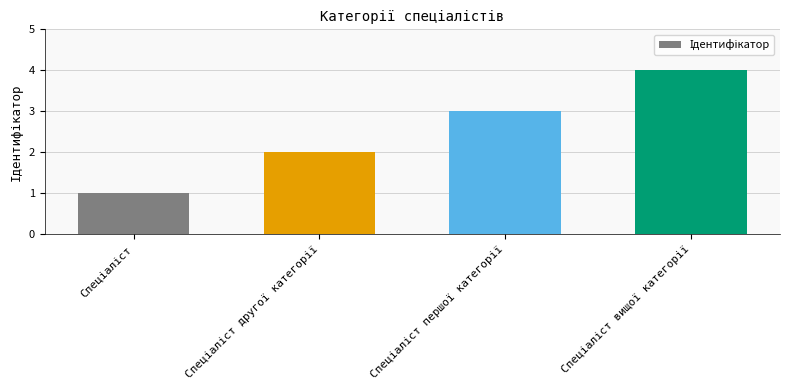

What is the sum of all values?

10